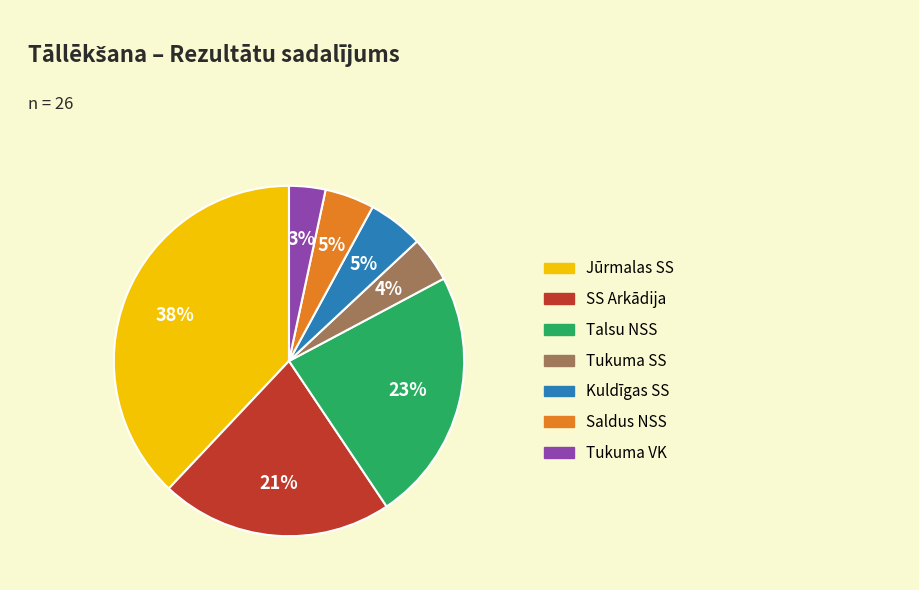

The Jūrmalas SS slice represents 53% of the pie. True or false?

False